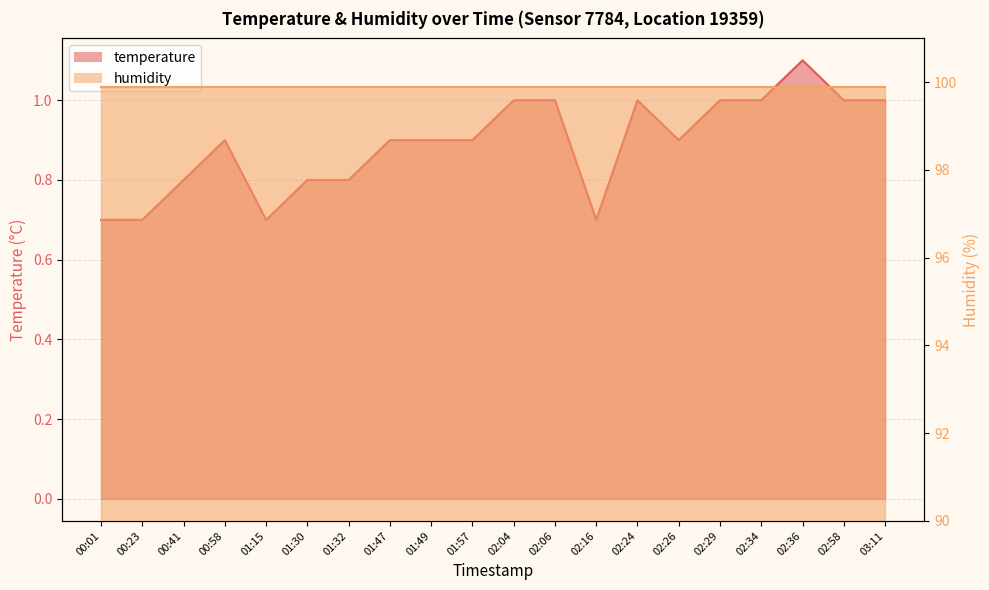

What is the ratio of the value at 00:58 to the value at 02:06?

0.9